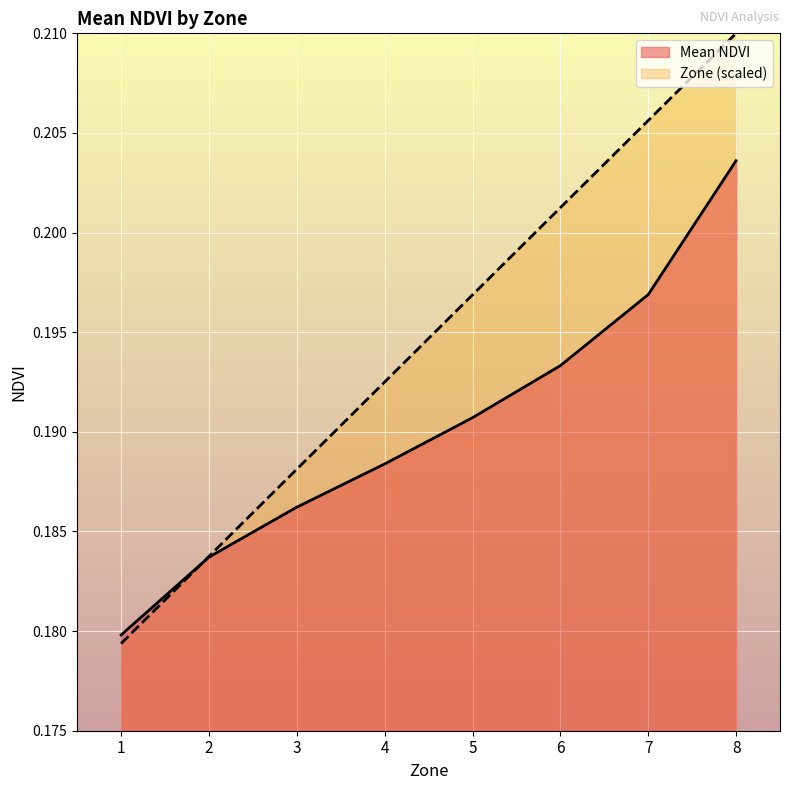

Is it true that Zone equals 0.2 at 6?

True